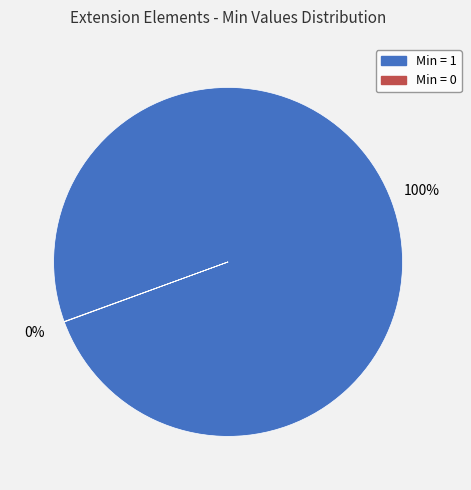

Is there any slice that represents more than half of the pie?

Yes